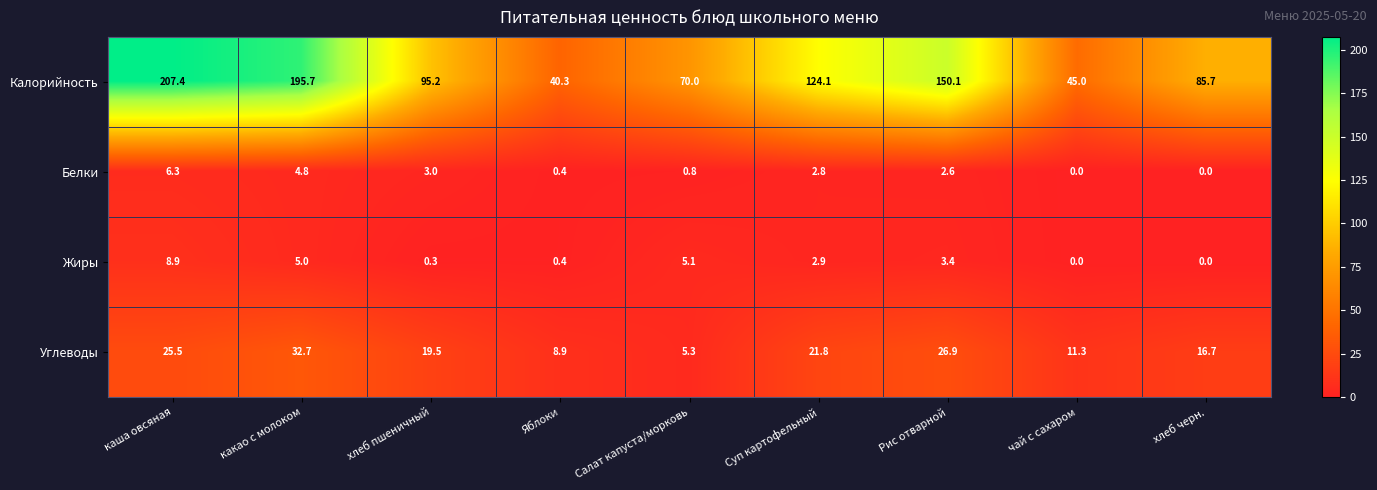

What is the sum of all Калорийность values?

1013.5